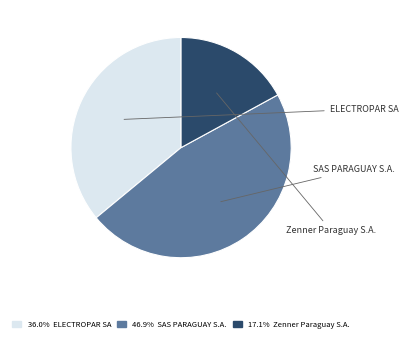

Is it true that SAS PARAGUAY S.A. is 47% of the pie?

True